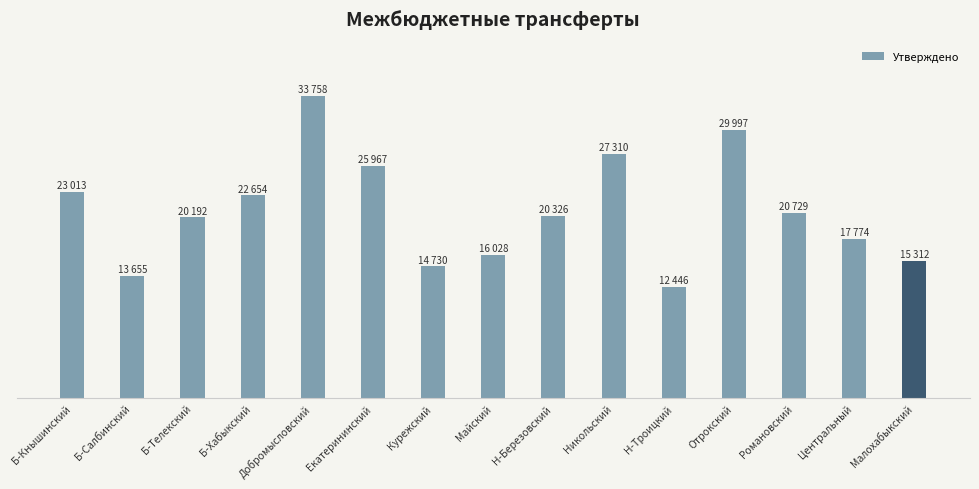

Are the bars horizontal?

No